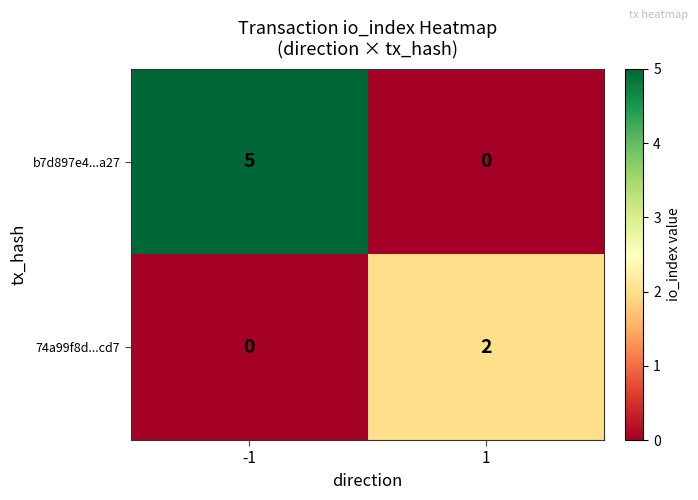

Count the number of data series in this chart.

2